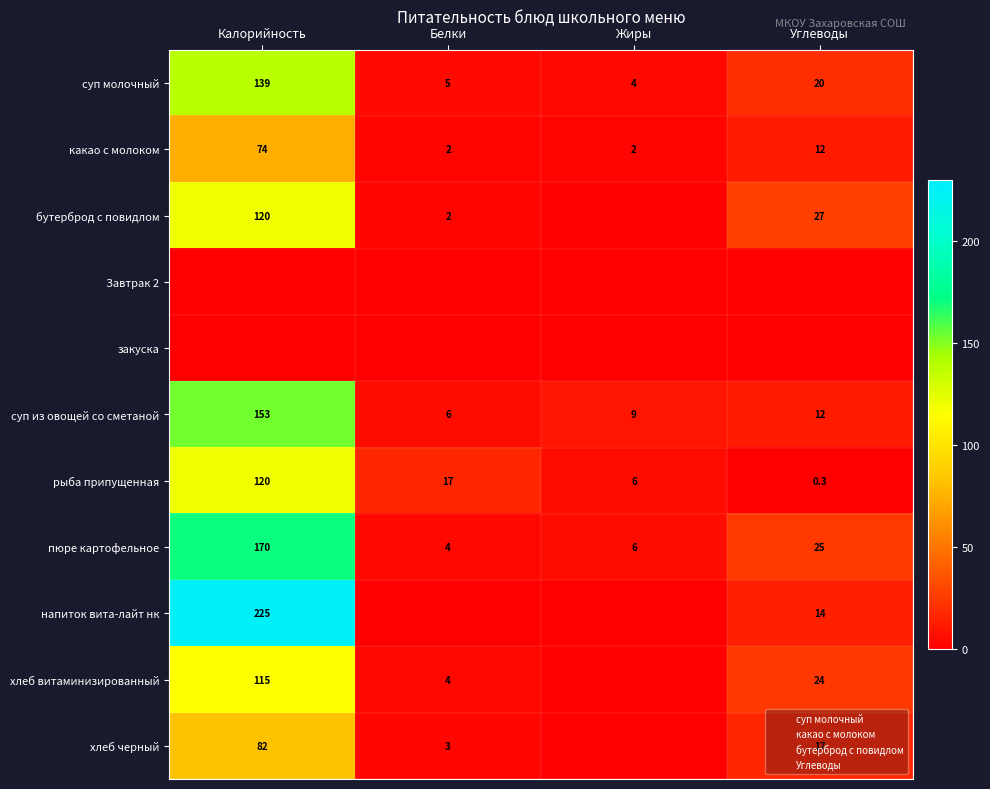

What is the sum of all напиток вита-лайт нк values?

239.0